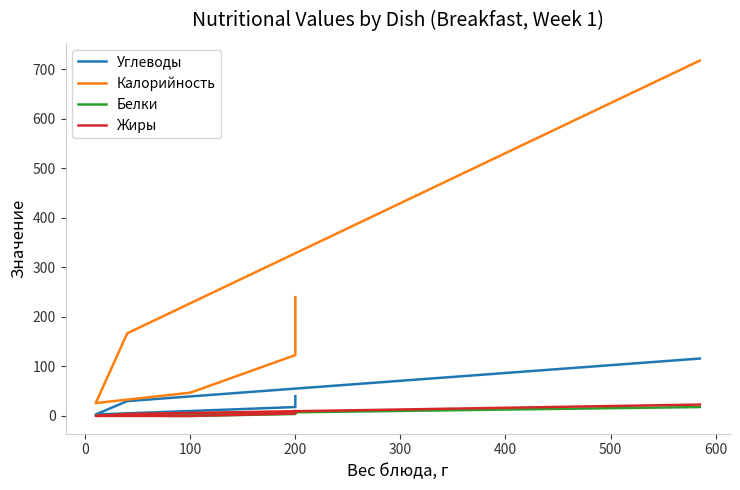

At 200, list the series in order from largest to smallest.

Калорийность, Углеводы, Жиры, Белки